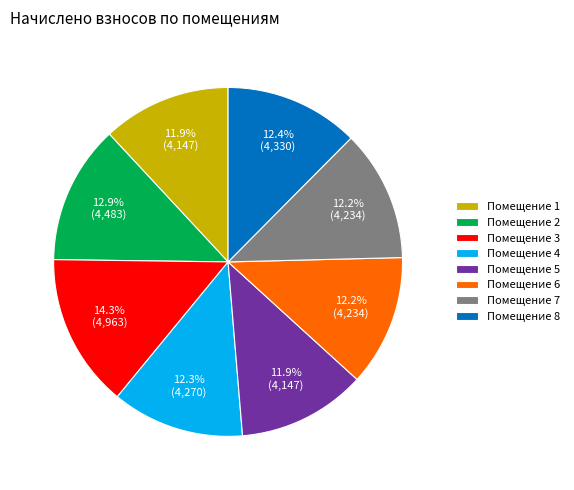

Which slice is the largest?

Помещение 3